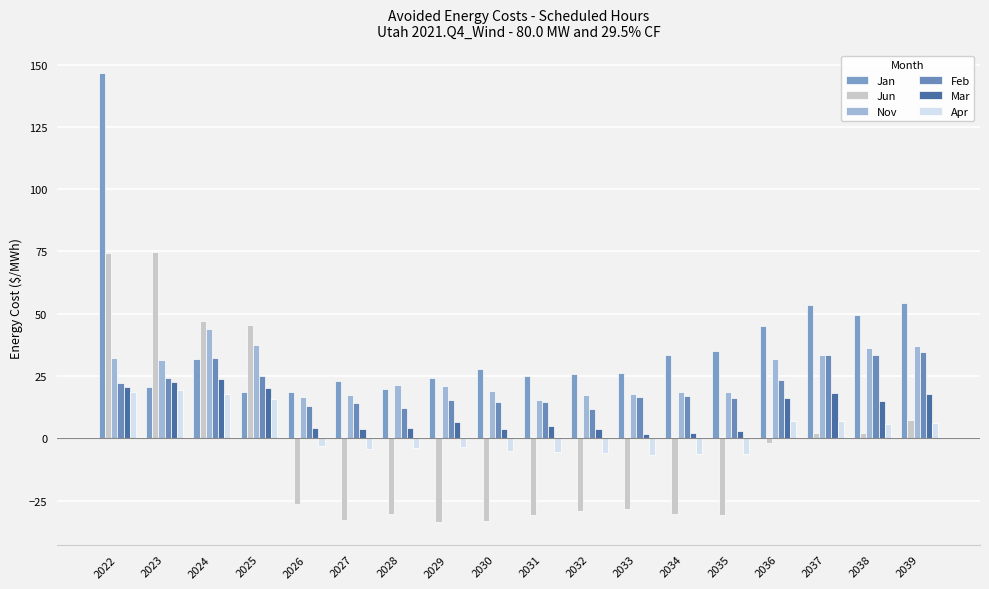

Which has a higher value, 2038 or 2024?

2038